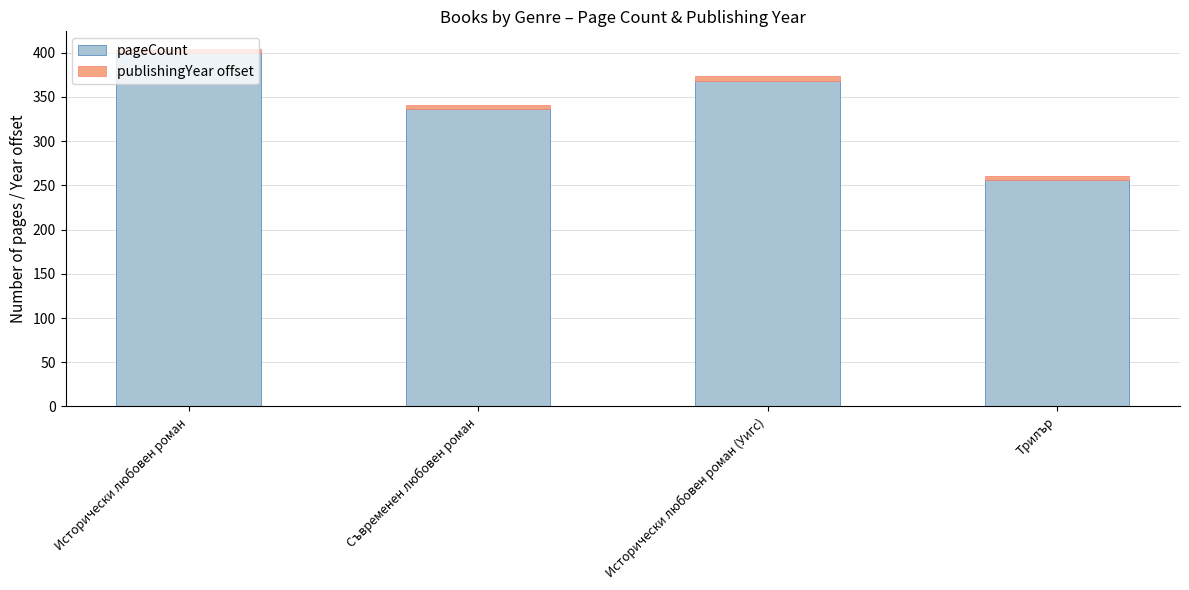

What is the total value across all series at Трилър?

261